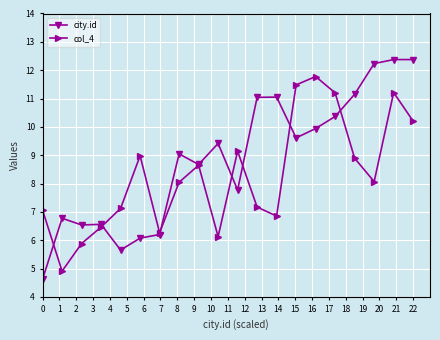

What is the highest value of the city.id series?

12.4